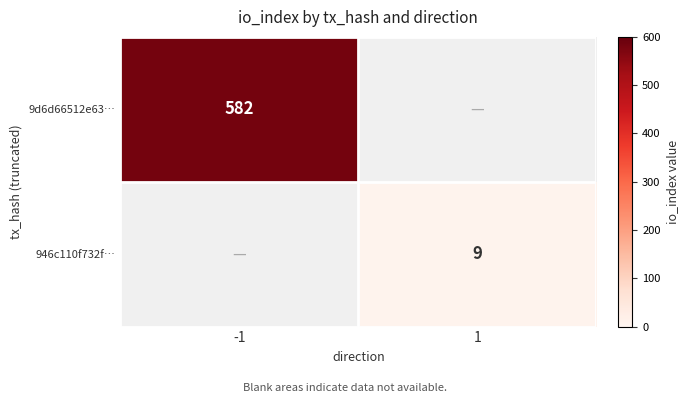

Between 1 and -1, which is larger?

-1